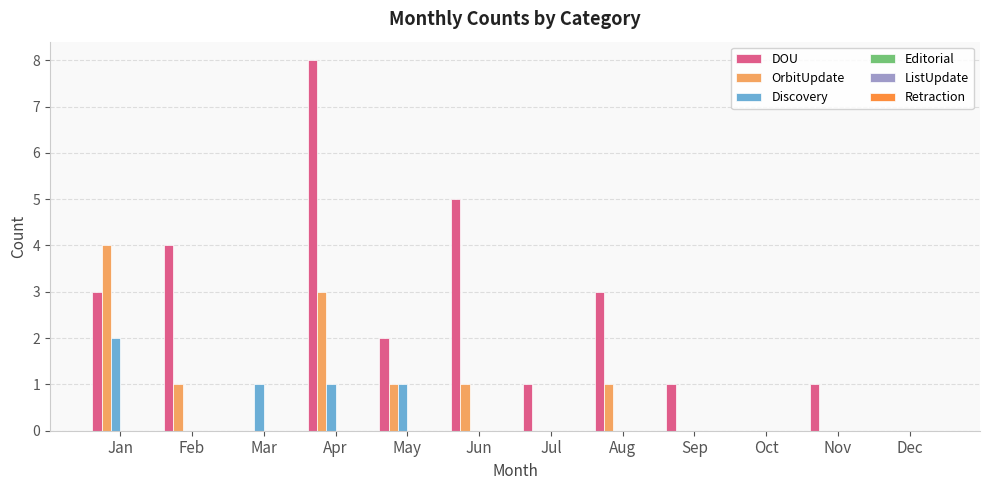

What is the maximum value shown in the chart?

8